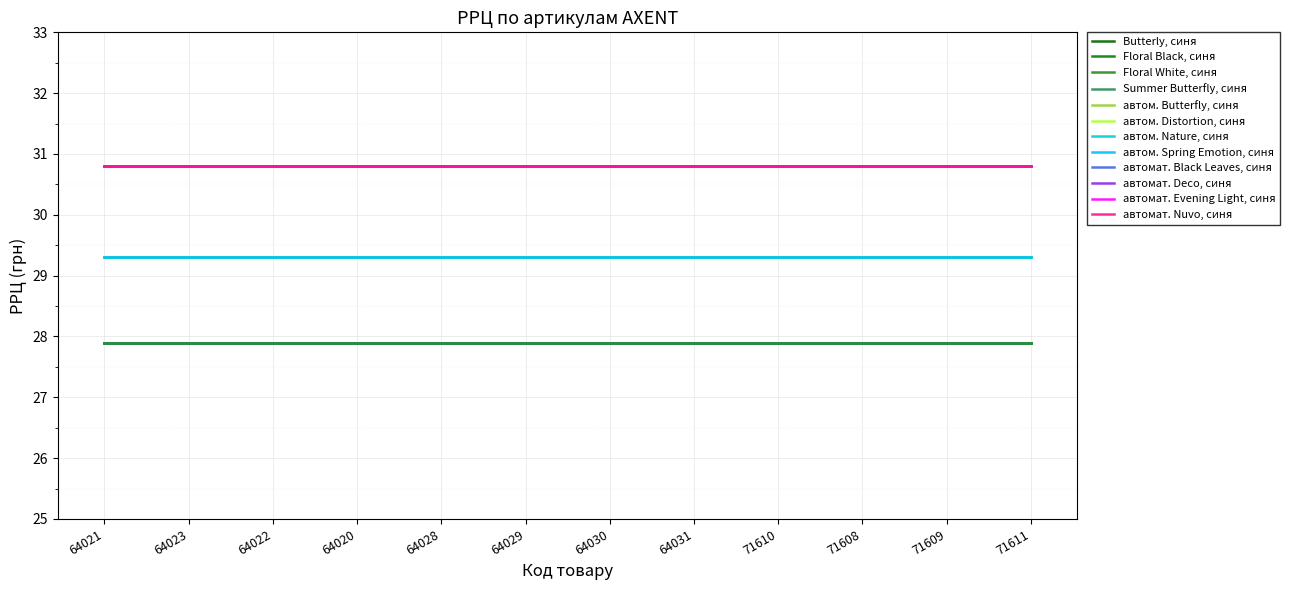

What is the label of the 12th point from the right?

64021